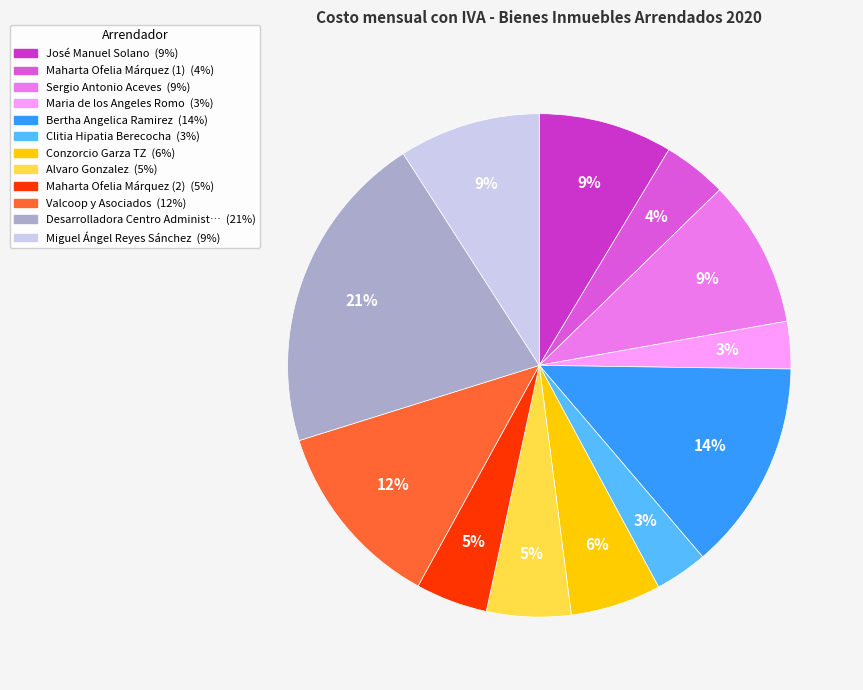

To the nearest percent, what is the average slice percentage?

8%